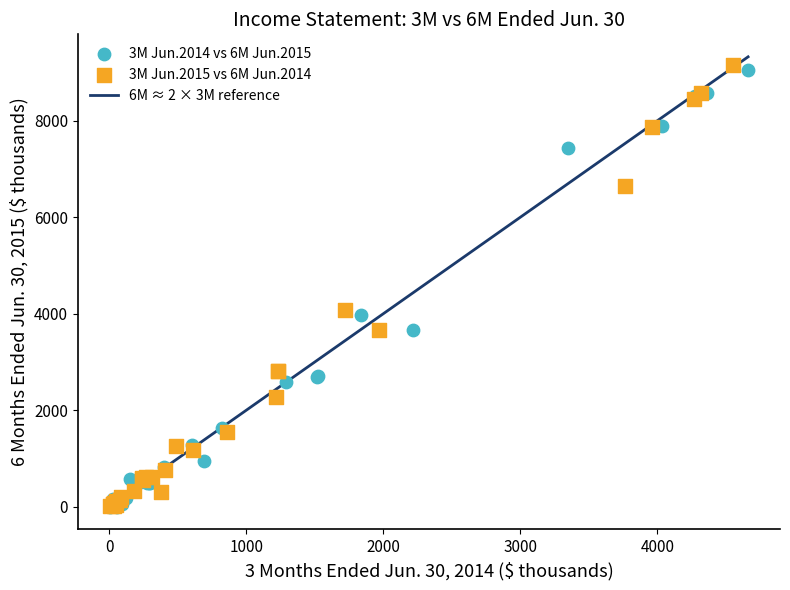

Which series contains the highest Y value?

3M Jun.2015 vs 6M Jun.2014